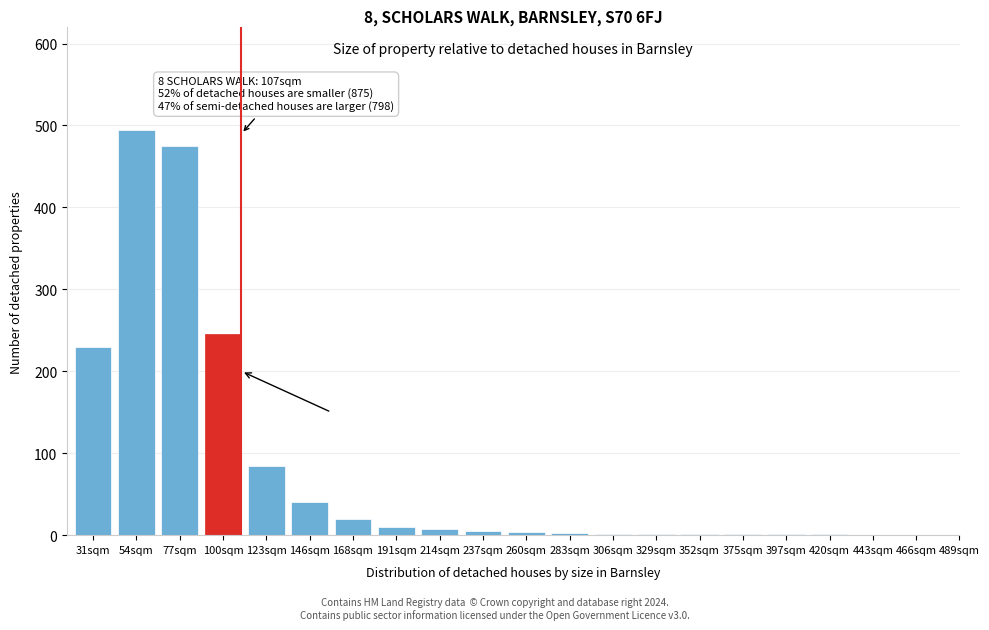

What is the sum of the values at 443sqm and 168sqm?

20